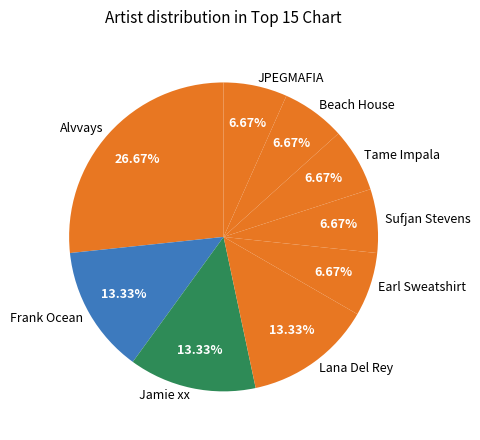

Is the sum of Sufjan Stevens and JPEGMAFIA greater than half?

No